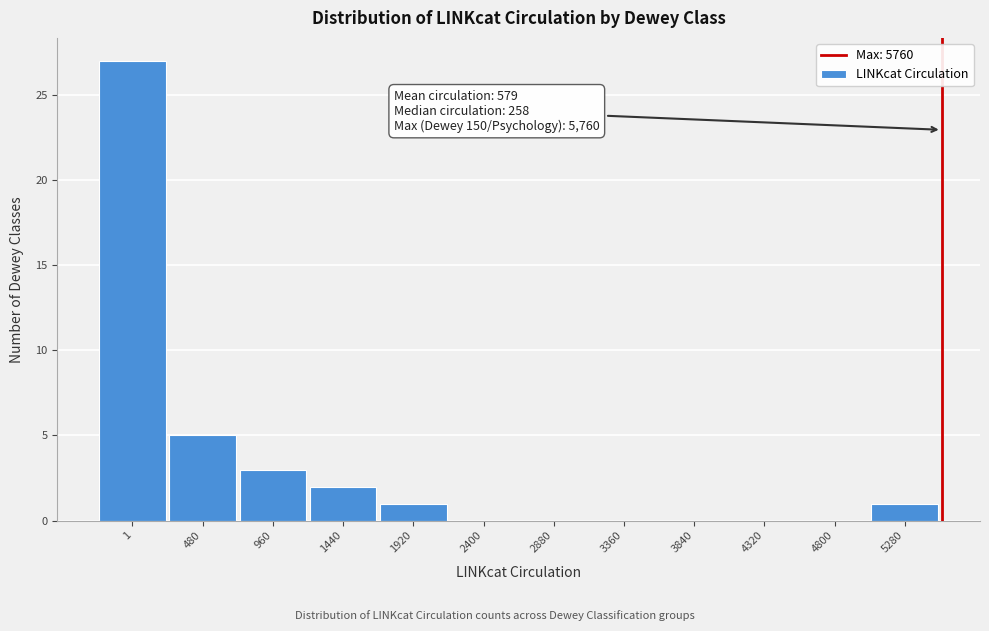

Reading right to left, transcribe all the data shown in this chart.

5280=1	4800=0	4320=0	3840=0	3360=0	2880=0	2400=0	1920=1	1440=2	960=3	480=5	1=27